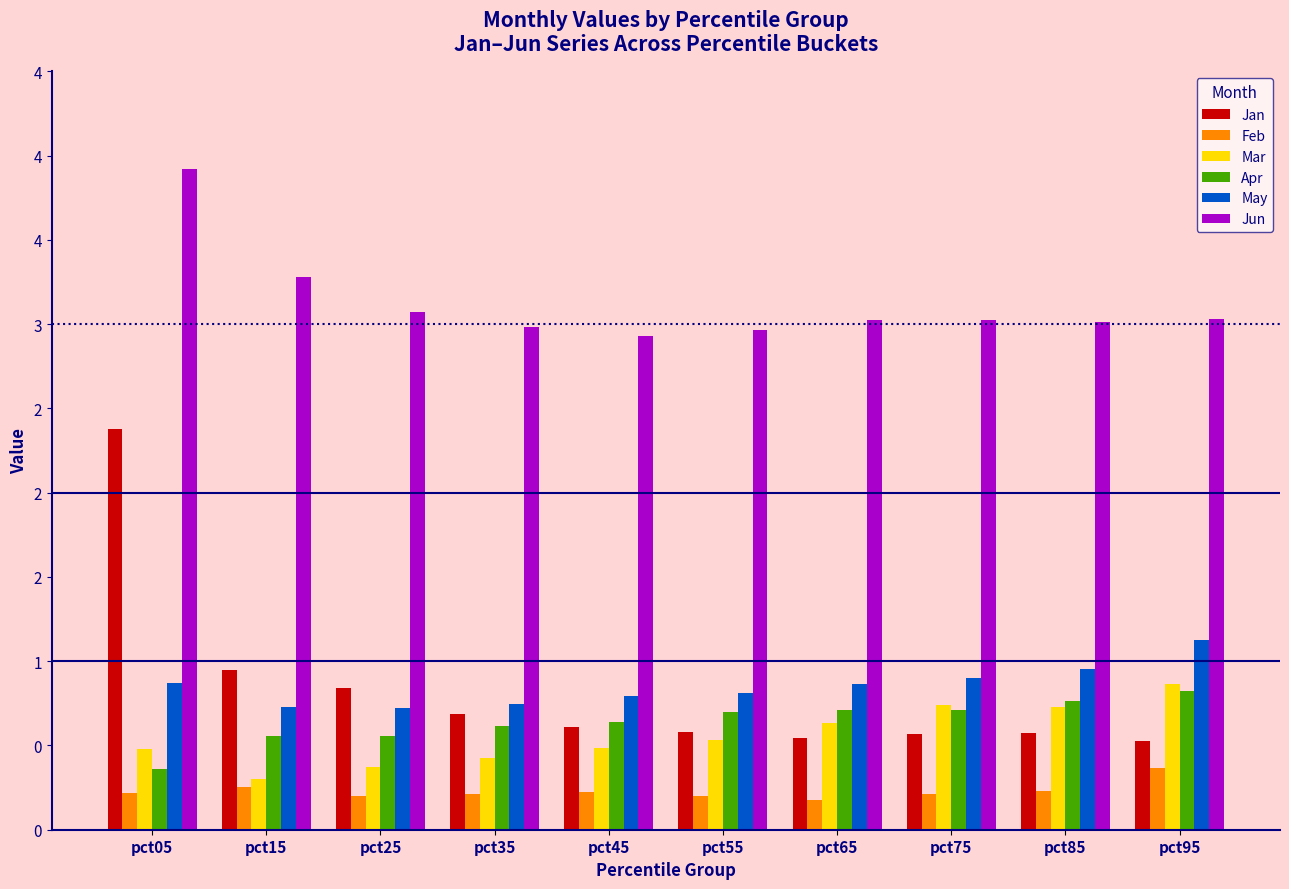

What is the average value of the Feb series?

0.2